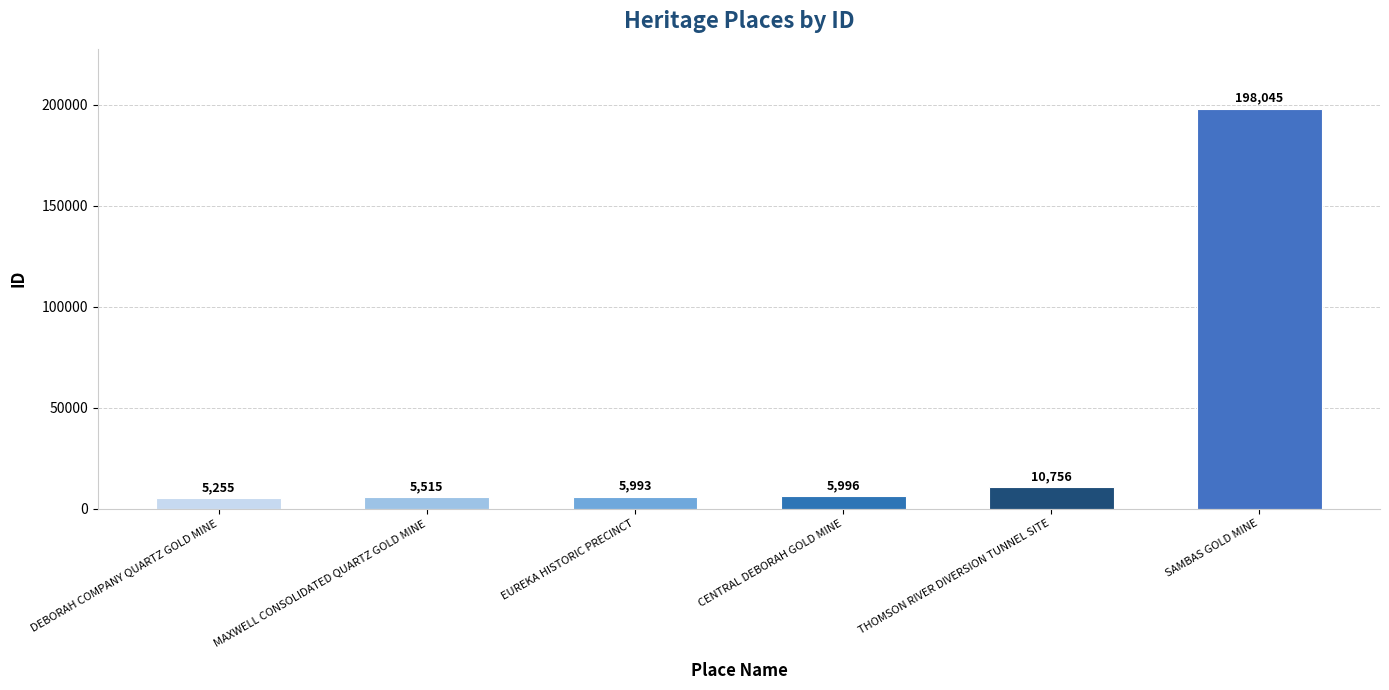

What is the maximum value shown in the chart?

198045